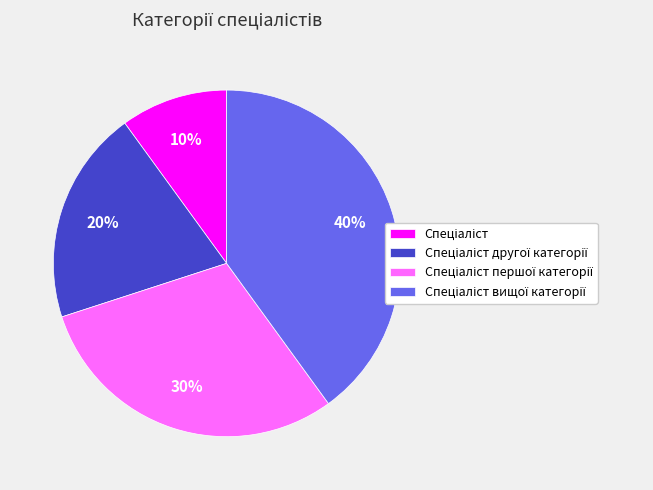

How many slices are in this pie chart?

4